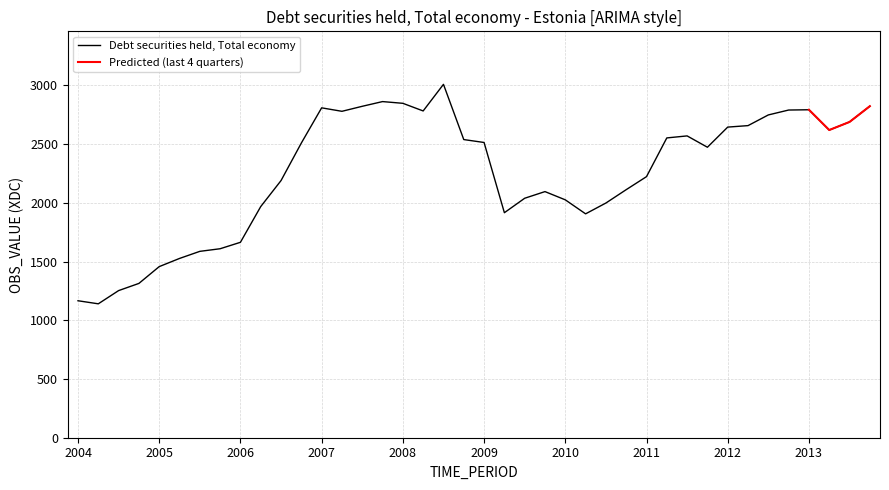

The value of Debt securities held, Total economy at 2010 is 2026.1. True or false?

True